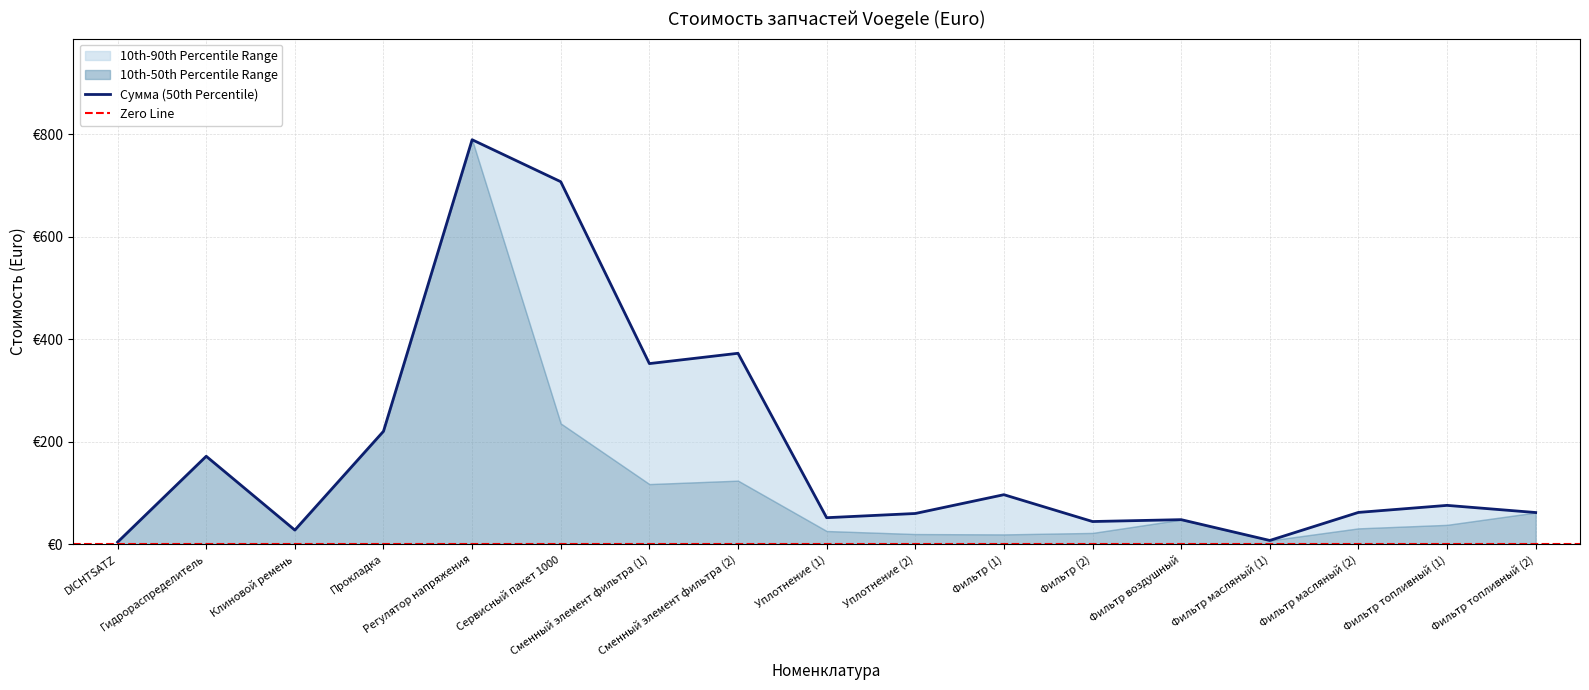

True or false: the data has more than 0 interior local peaks.

True